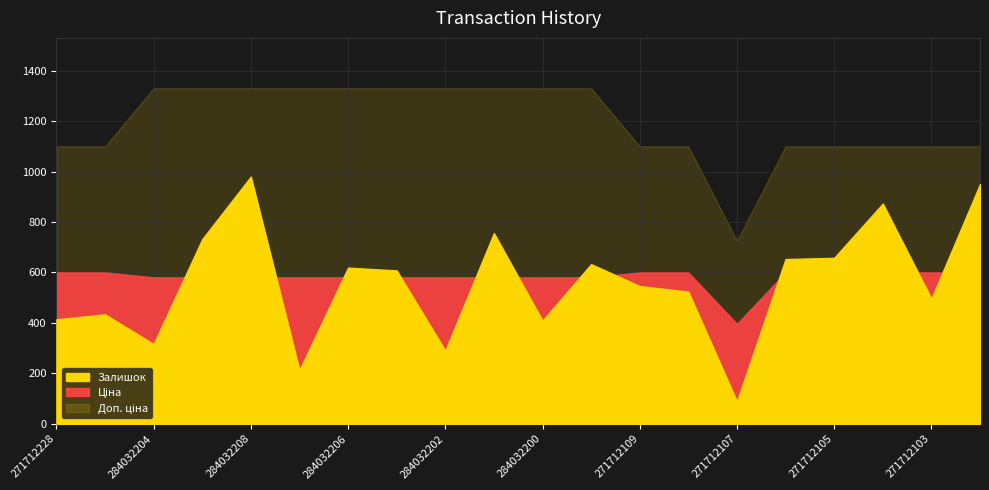

Which label corresponds to the smallest value in the chart?

271712107